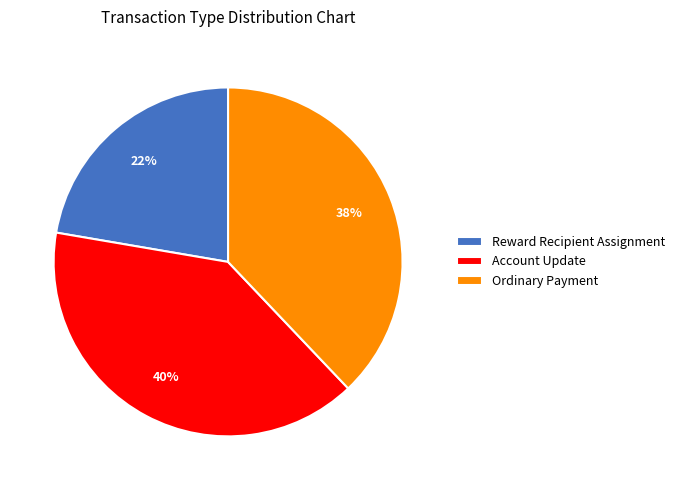

Is it true that Account Update is 40% of the pie?

True